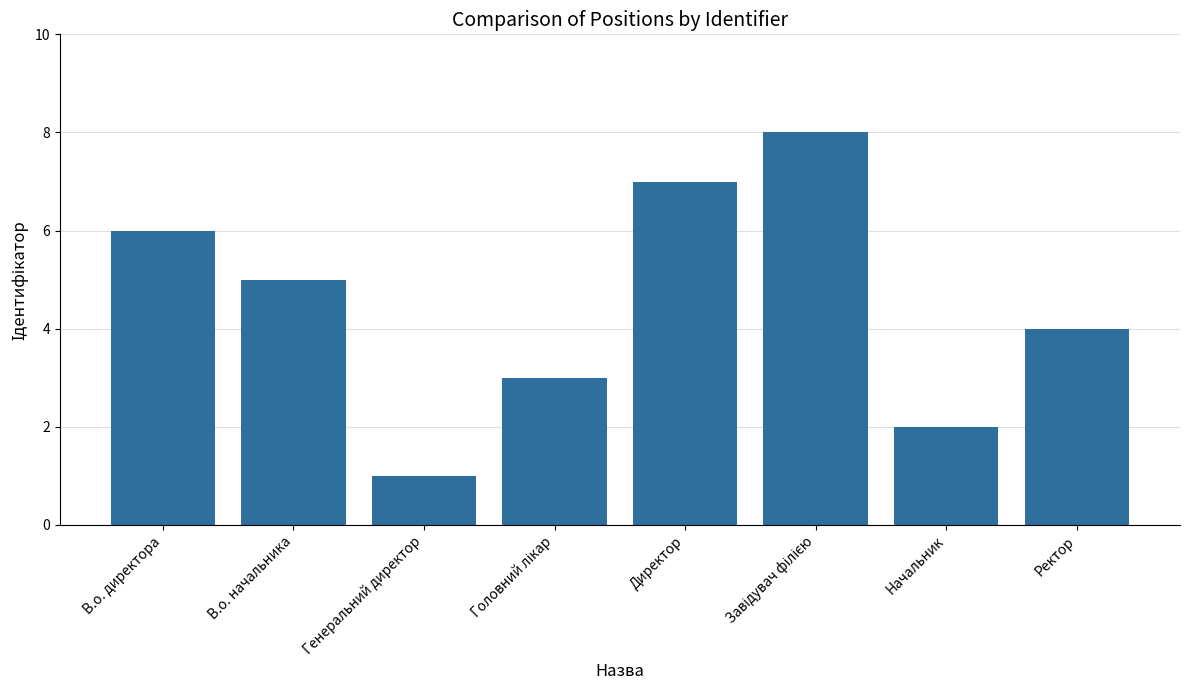

Which category has the lowest value across all series?

Генеральний директор